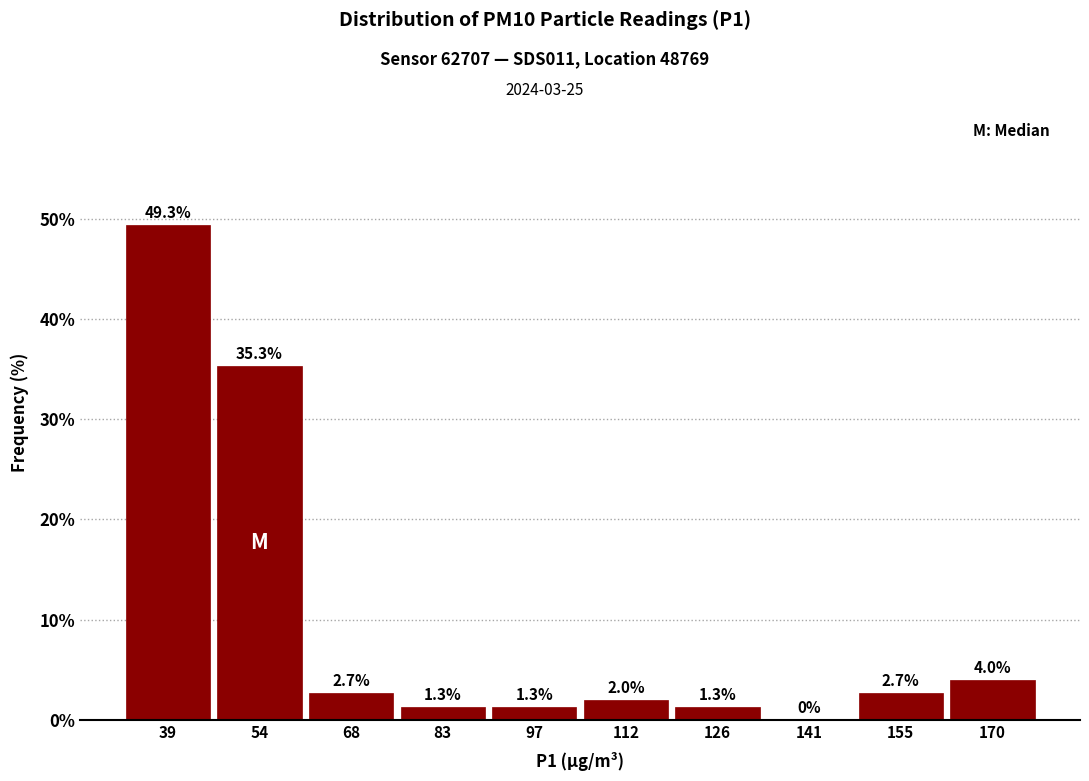

Over which range of the x-axis is the bar tallest?

32 to 46